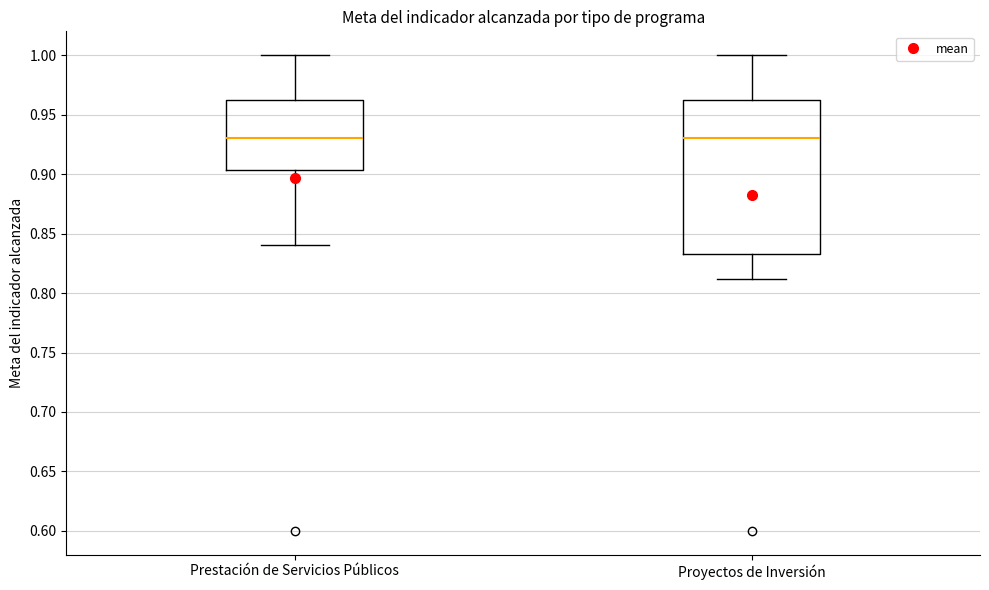

Reading left to right, read every box against the y-axis: the position of its median line, the range the box covers, and the ends of its whiskers. The values are not printed on the chart, so give them approximately, as read against the axis.

Prestación de Servicios Públicos: median 0.930, box 0.905 to 0.960, whiskers 0.840 to 1.000
Proyectos de Inversión: median 0.930, box 0.835 to 0.960, whiskers 0.810 to 1.000